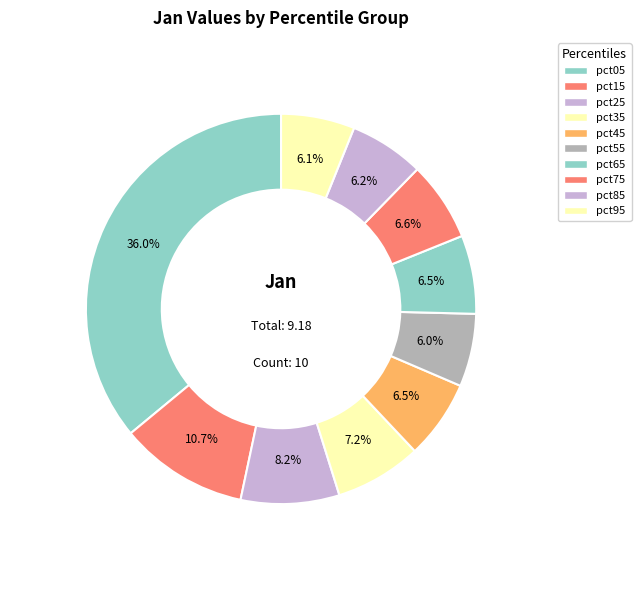

How many segments does this pie chart have?

10